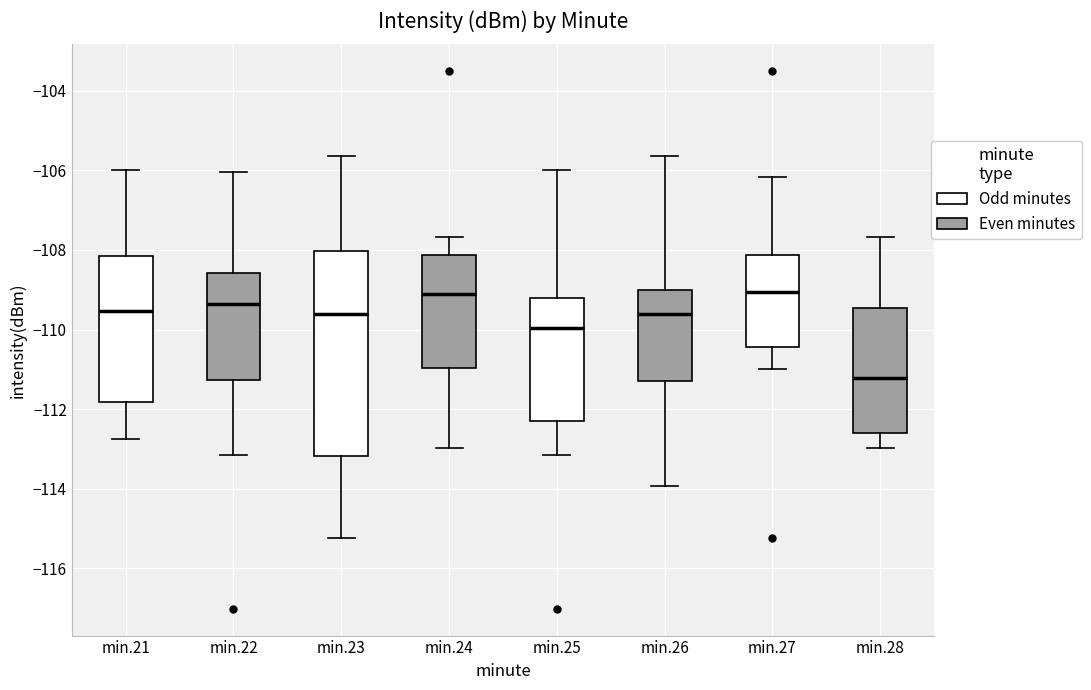

Where is the upper edge of the box for min.23 on the y-axis? The values are not printed on the chart, so give them approximately, as read against the axis.

-108.0